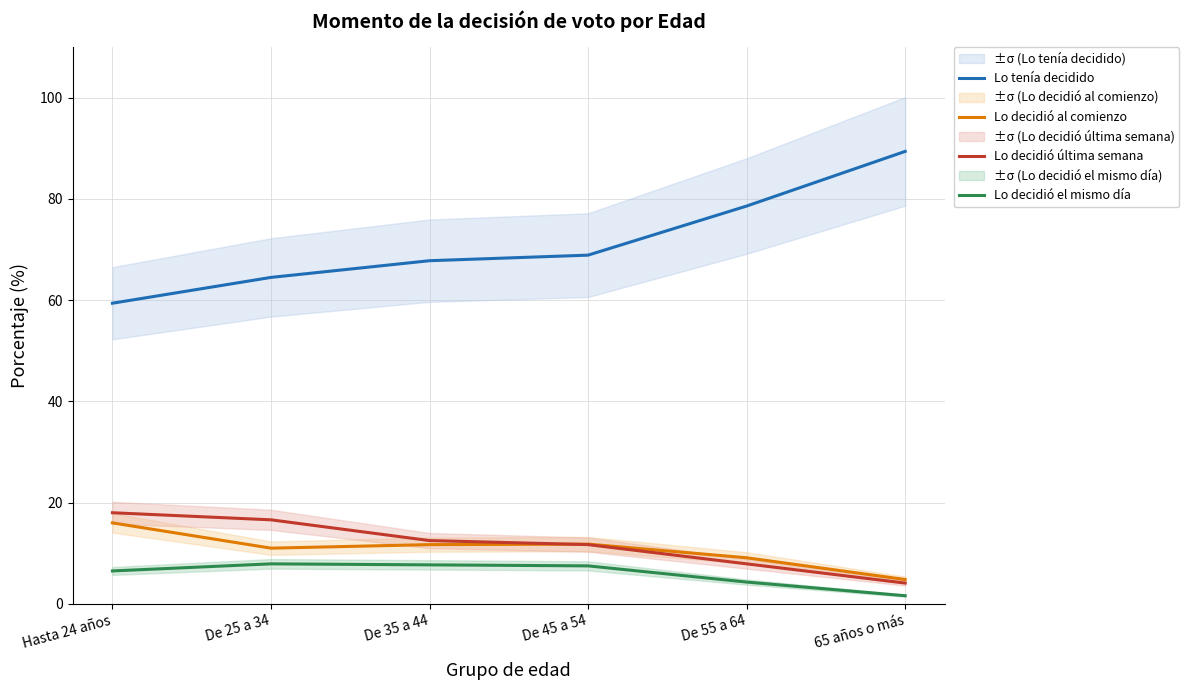

True or false: Lo tenía decidido has a value of 130.0 at De 55 a 64.

False